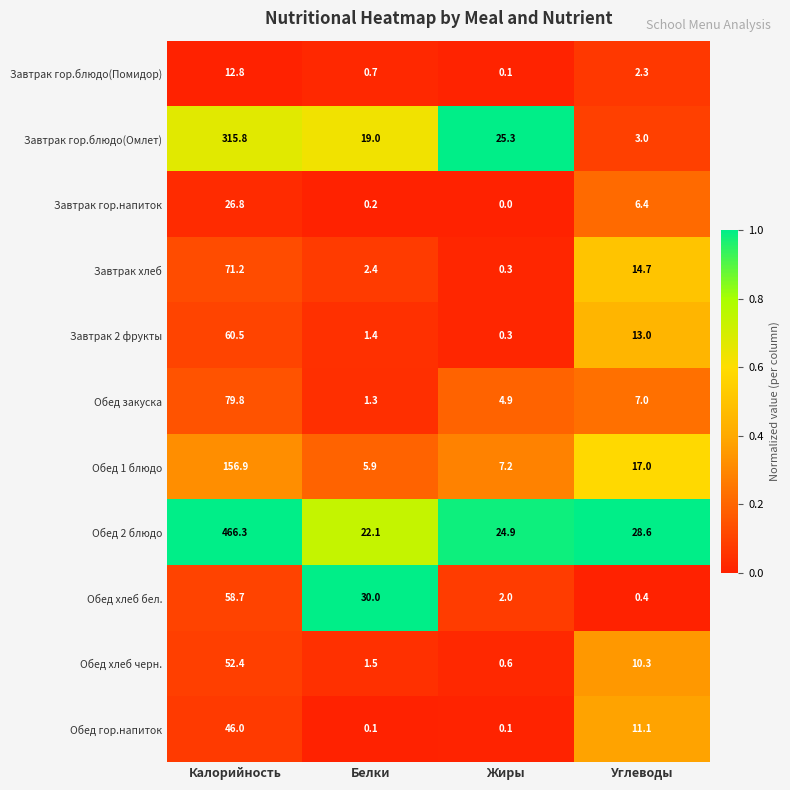

Where is Обед 1 блюдо nearest to the value 81?

Углеводы